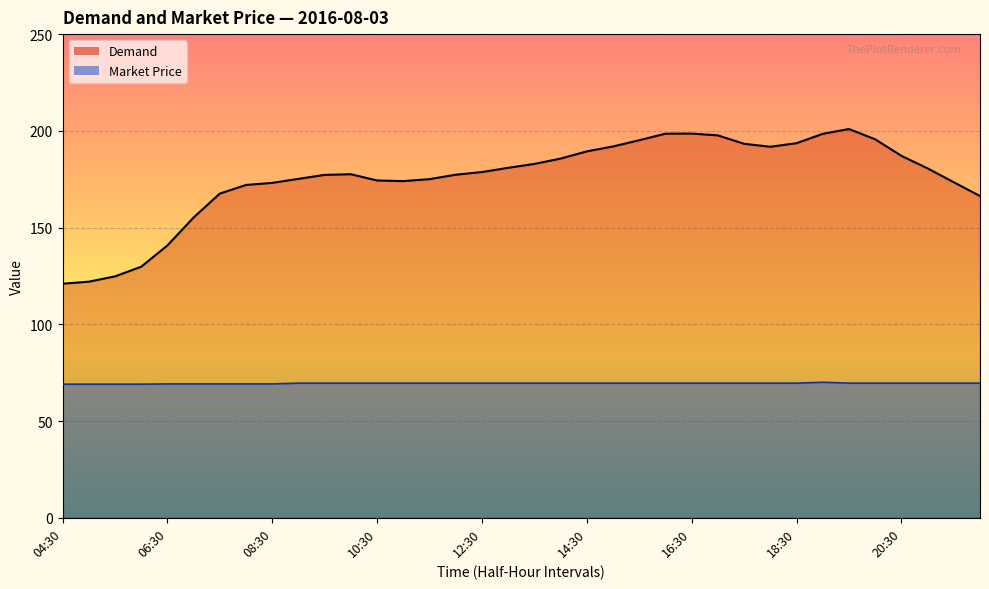

The value of Demand at 21:30 is 173.4. True or false?

True